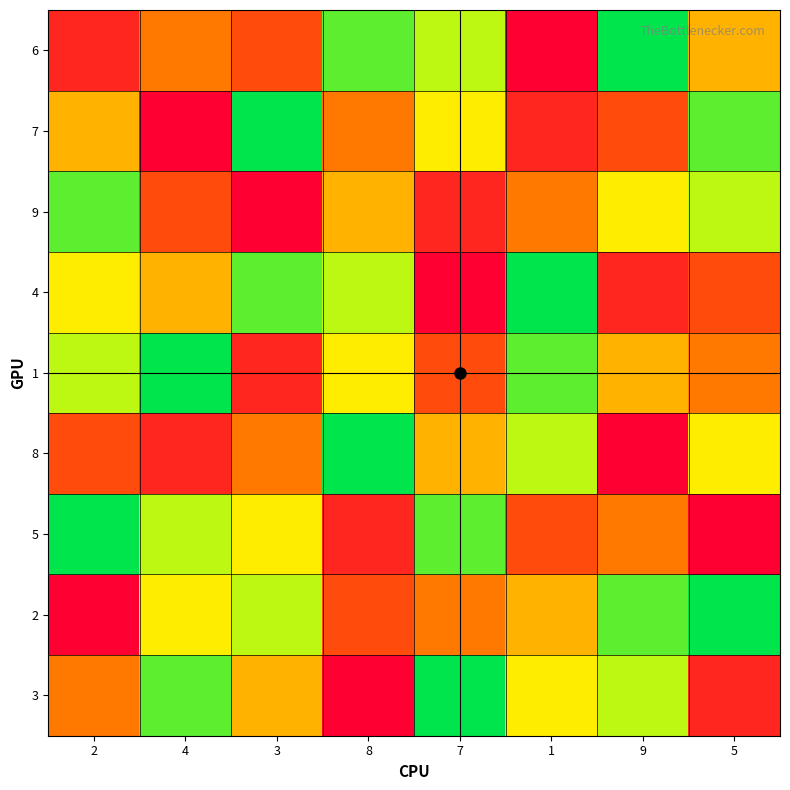

At which category does the chart reach its peak across all series?

9